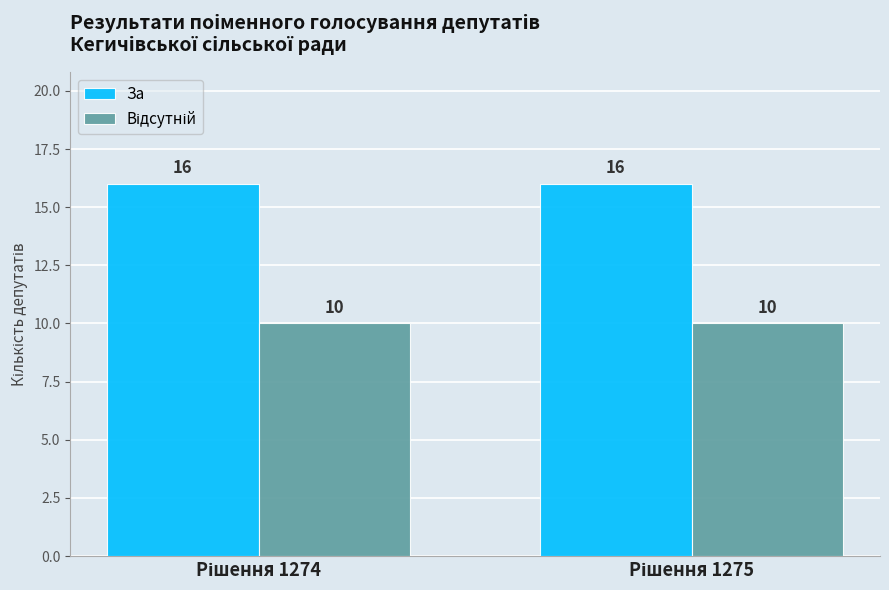

What is the average value of the За series?

16